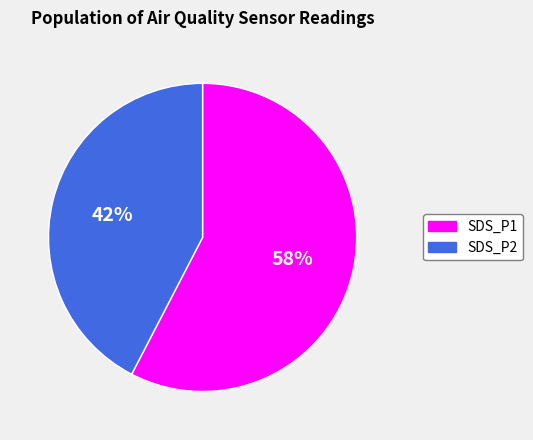

To the nearest percent, what percentage of the pie is SDS_P2?

42%